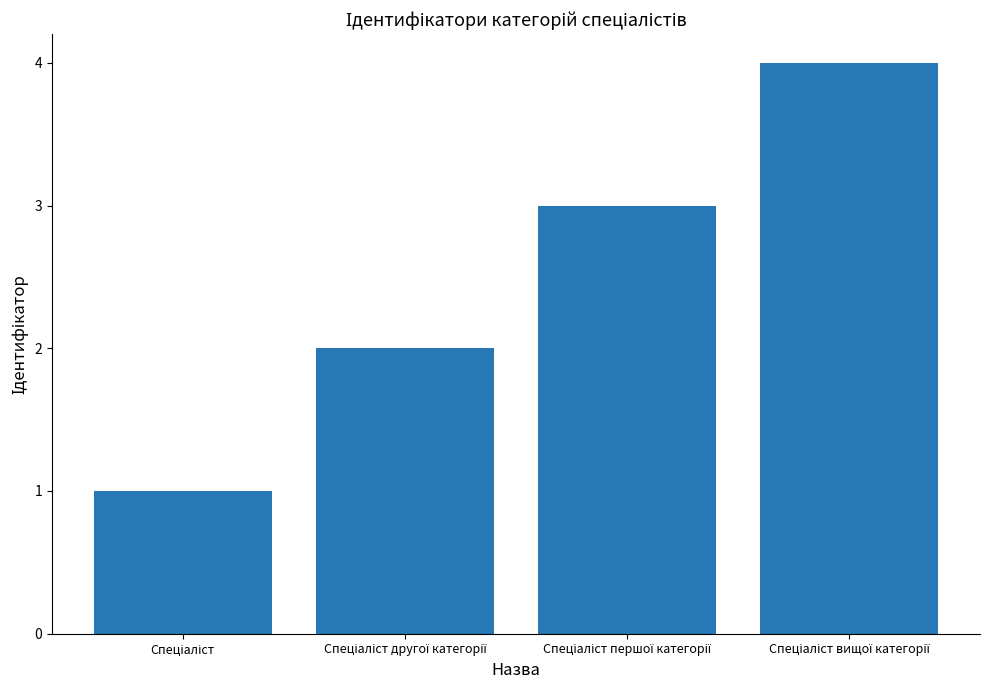

What is the sum of all values?

10